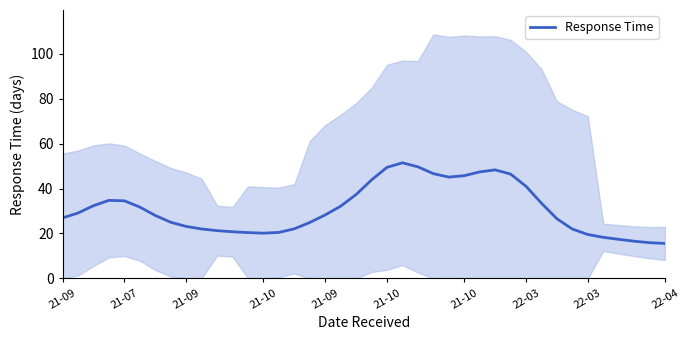

Reading left to right, transcribe all the data shown in this chart.

26.9	29.1	32.4	34.7	34.6	31.8	28.0	25.0	23.1	22.0	21.3	20.8	20.4	20.1	20.5	22.1	24.9	28.3	32.2	37.4	43.8	49.5	51.5	49.7	46.7	45.1	45.7	47.4	48.3	46.5	41.0	33.5	26.6	22.0	19.5	18.3	17.4	16.6	15.9	15.6